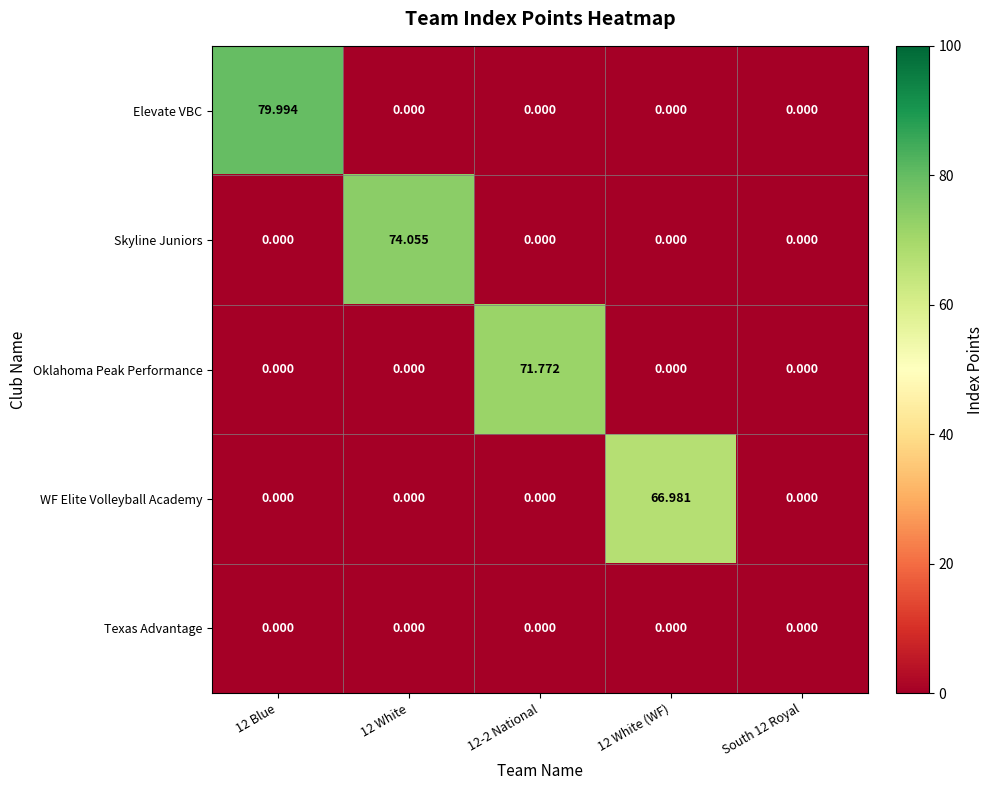

Which category has the highest value across all series?

12 Blue